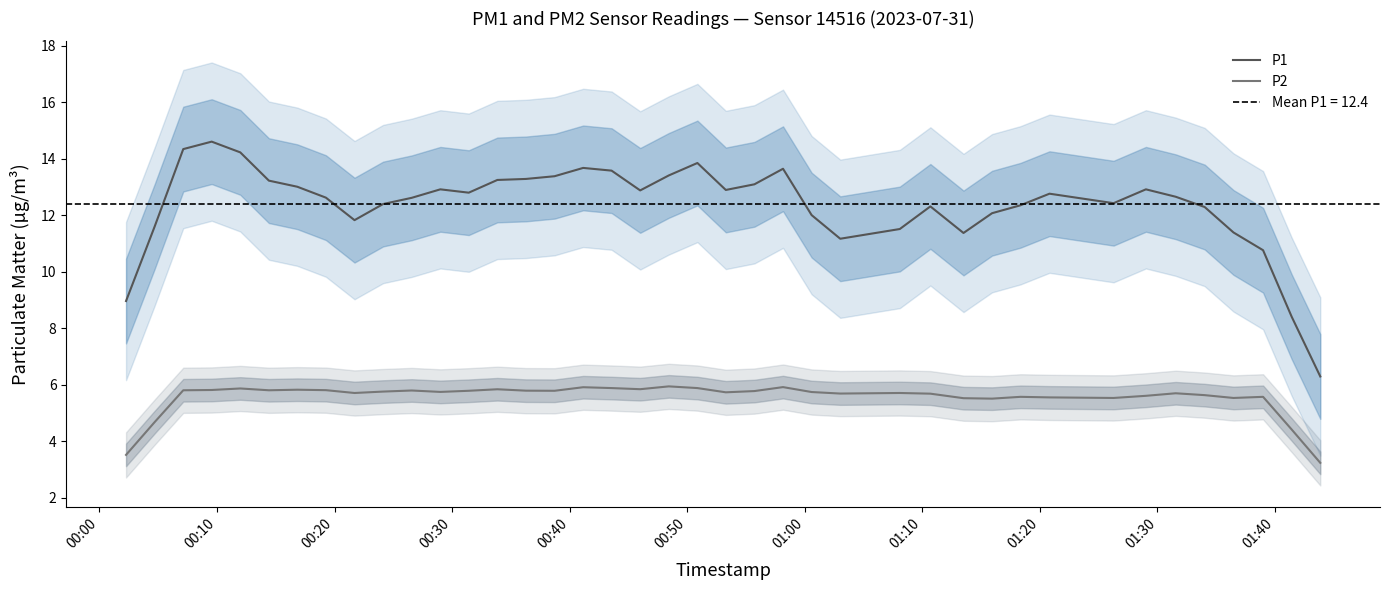

What is the lowest value of the P2 series?

3.2